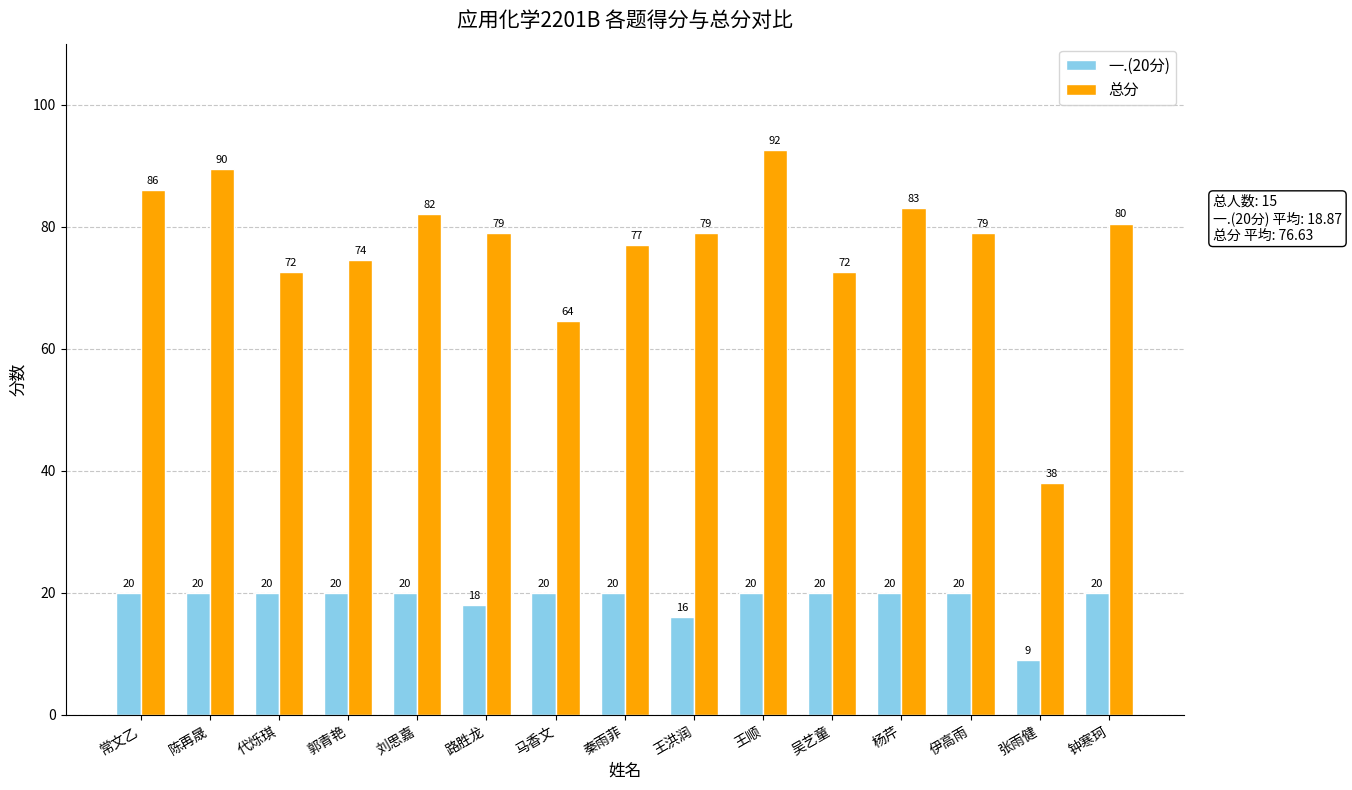

What is the spread (max minus min) of values at 代烁琪?

52.5